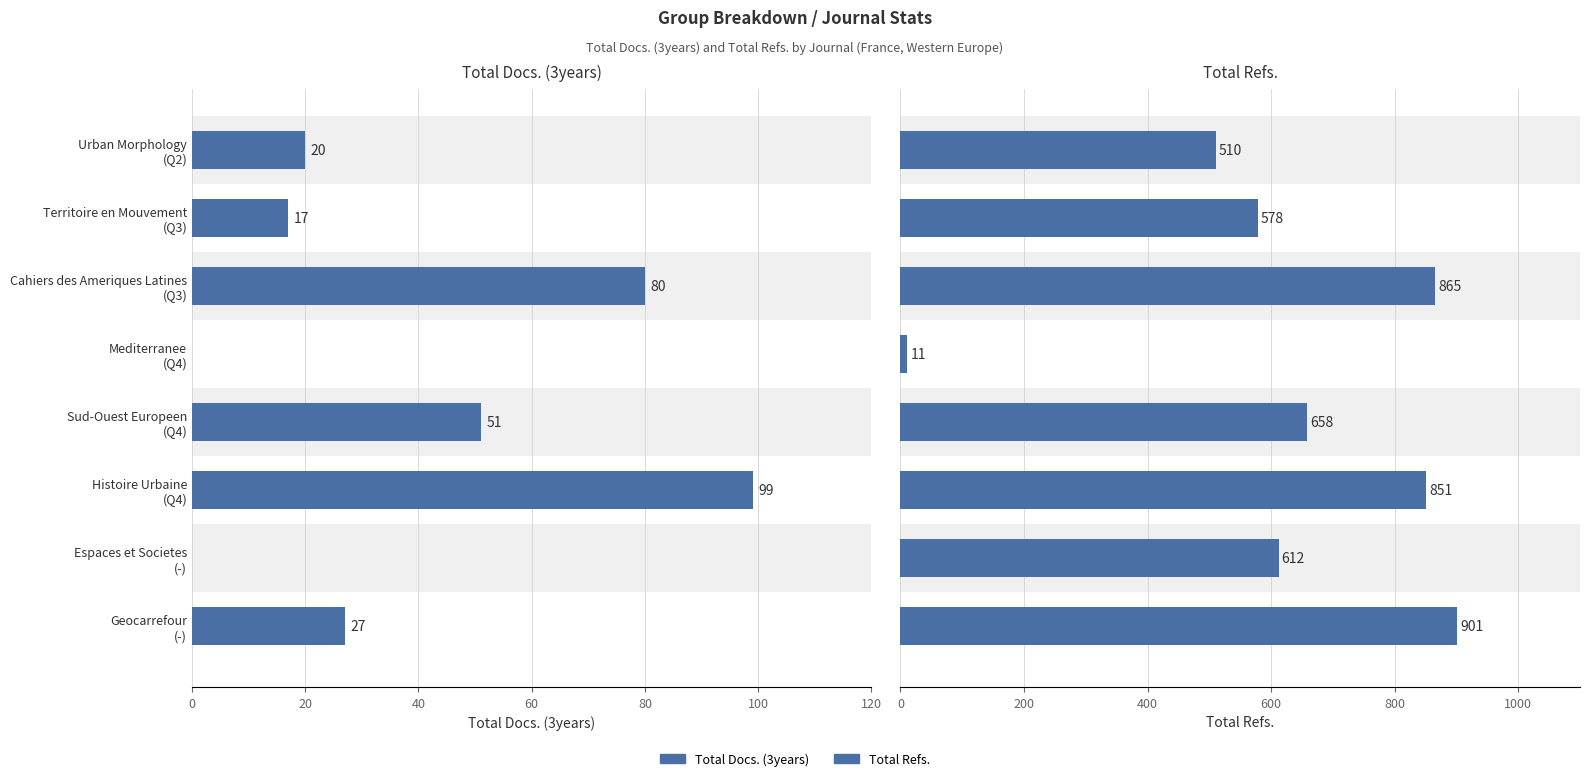

Reading right to left, transcribe all the data shown in this chart.

Total Docs. (3years): 27	0	99	51	0	80	17	20
Total Refs.: 901	612	851	658	11	865	578	510